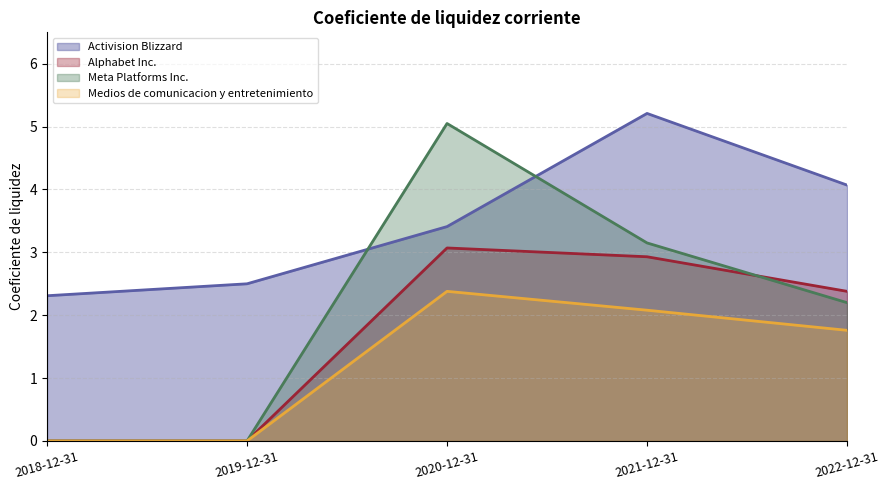

Rank the series by their average value, from highest to lowest.

Activision Blizzard, Meta Platforms Inc., Alphabet Inc., Medios de comunicacion y entretenimiento